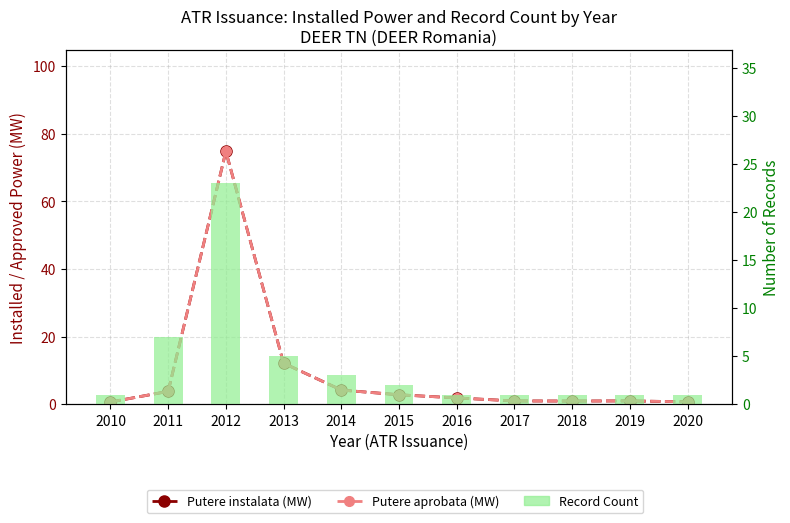

Reading left to right, transcribe all the data shown in this chart.

Putere instalata (MW): 0.7	3.8	74.8	12.1	4.2	2.8	1.9	1.0	0.9	1.0	0.7
Putere aprobata (MW): 0.7	3.8	74.8	12.1	4.2	2.8	1.9	1.0	0.9	1.0	0.7
Record Count: 1.0	7.0	23.0	5.0	3.0	2.0	1.0	1.0	1.0	1.0	1.0